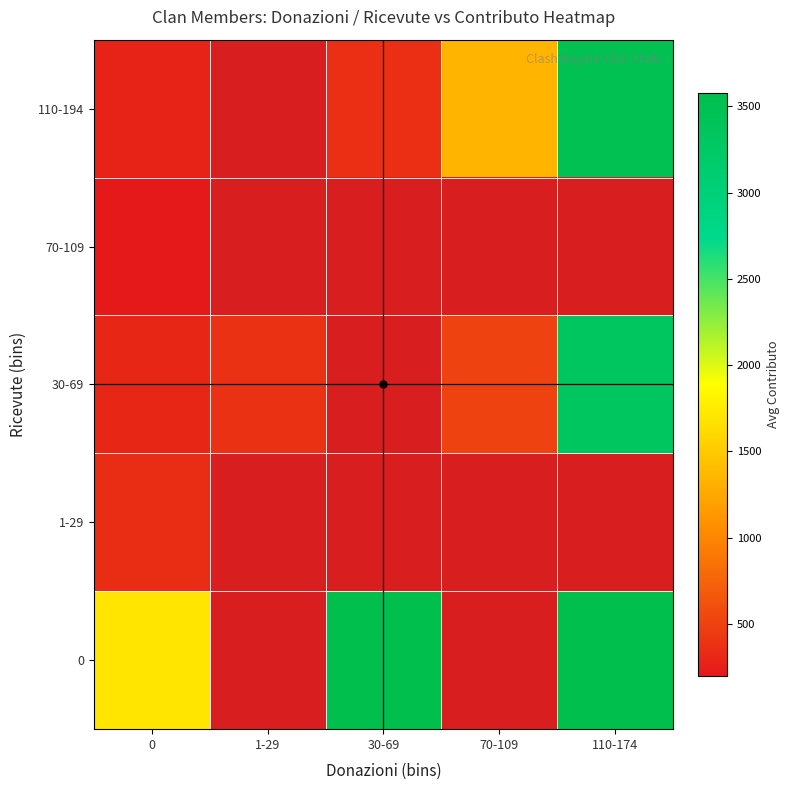

Which series has the largest range (max minus min)?

110-194